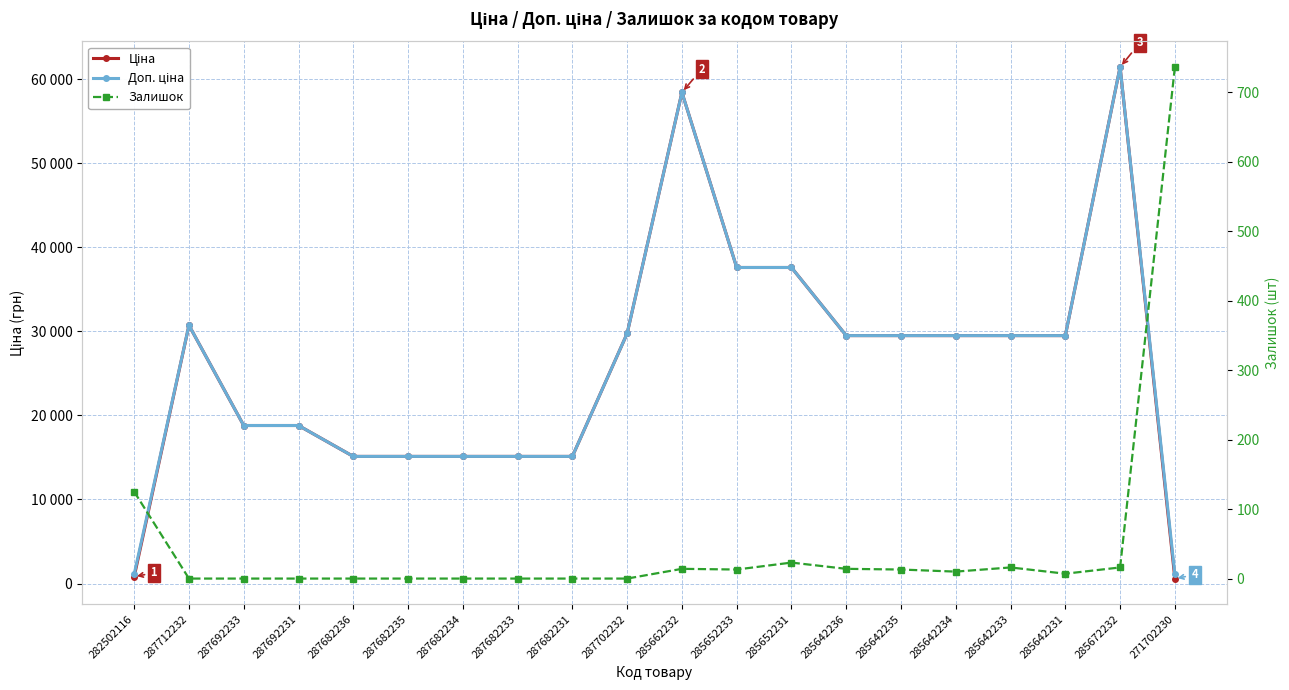

Reading left to right, extract all data points from this chart.

Ціна: 818.5	30717.1	18796.8	18796.8	15120.0	15120.0	15120.0	15120.0	15120.0	29747.2	58426.5	37593.6	37593.6	29491.5	29491.5	29491.5	29491.5	29491.5	61434.3	589.9
Доп. ціна: 1109.2	30717.1	18796.8	18796.8	15120.0	15120.0	15120.0	15120.0	15120.0	29747.2	58426.5	37593.6	37593.6	29491.5	29491.5	29491.5	29491.5	29491.5	61434.3	1081.7
Залишок: 125.0	0.0	0.0	0.0	0.0	0.0	0.0	0.0	0.0	0.0	14.0	13.0	23.0	14.0	13.0	10.0	16.0	7.0	16.0	736.0